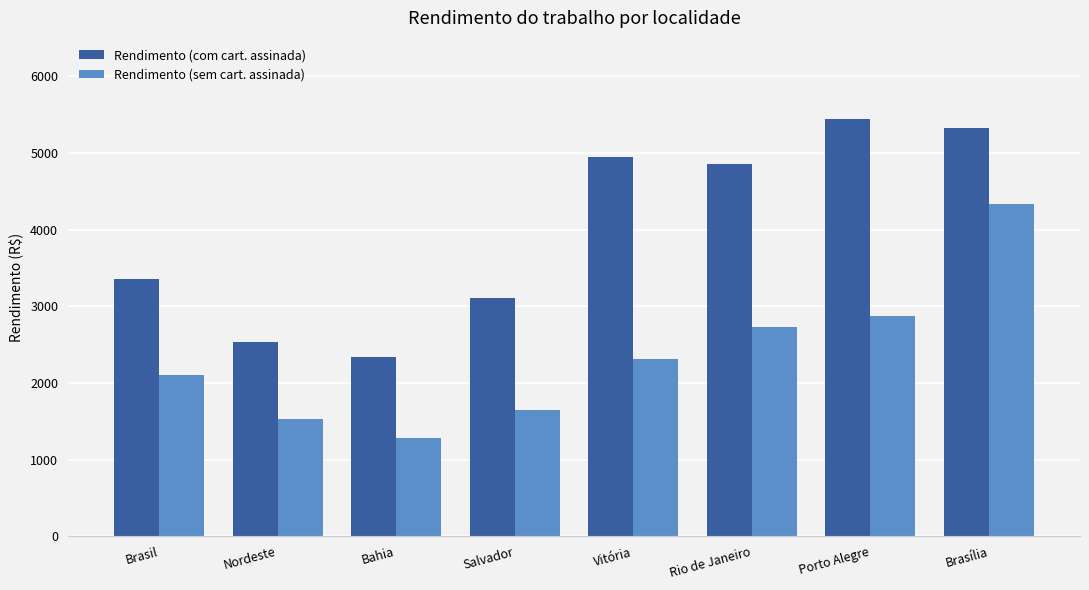

What is the value of the Rendimento (com cart. assinada) bar at the 2nd from the left?

2533.3